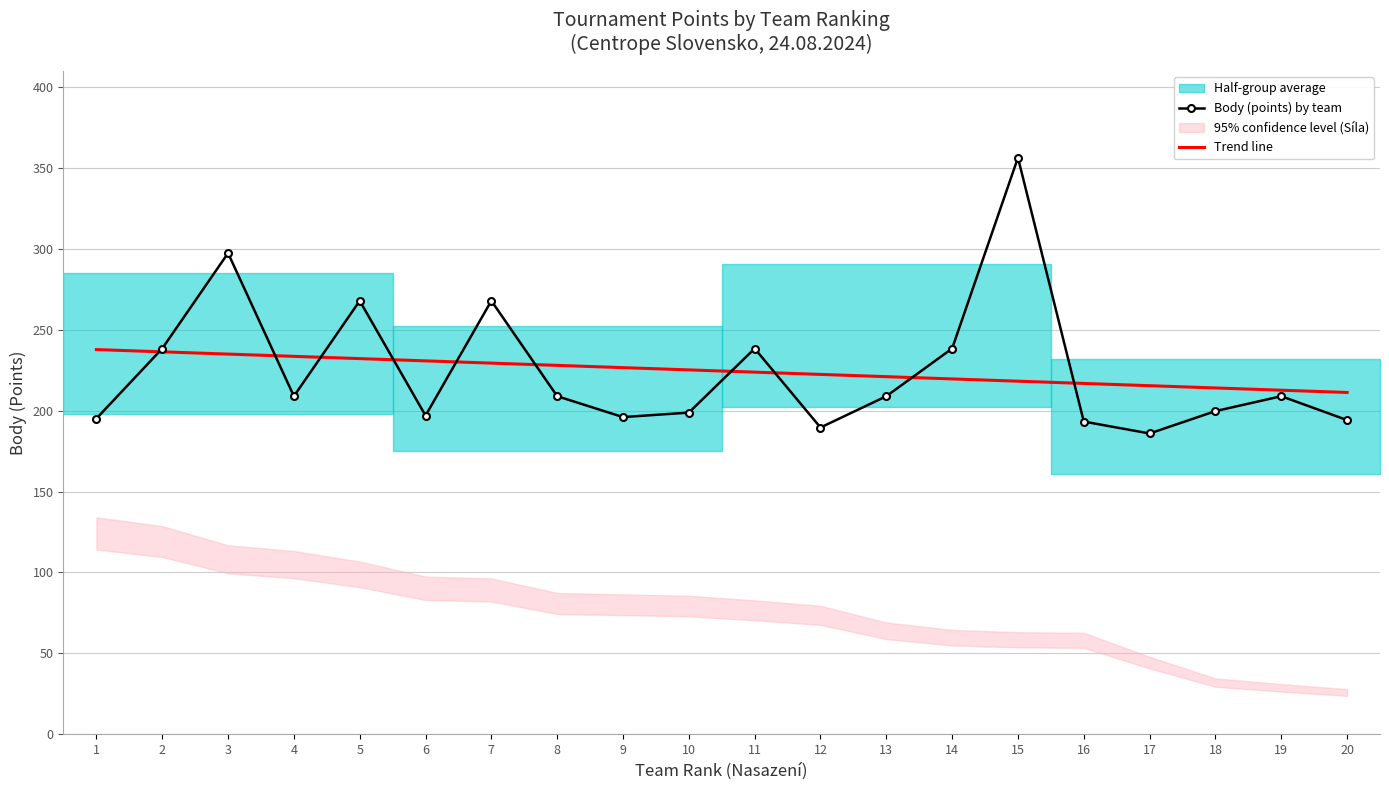

Which series changed the most between 10 and 11?

Body (points) by team